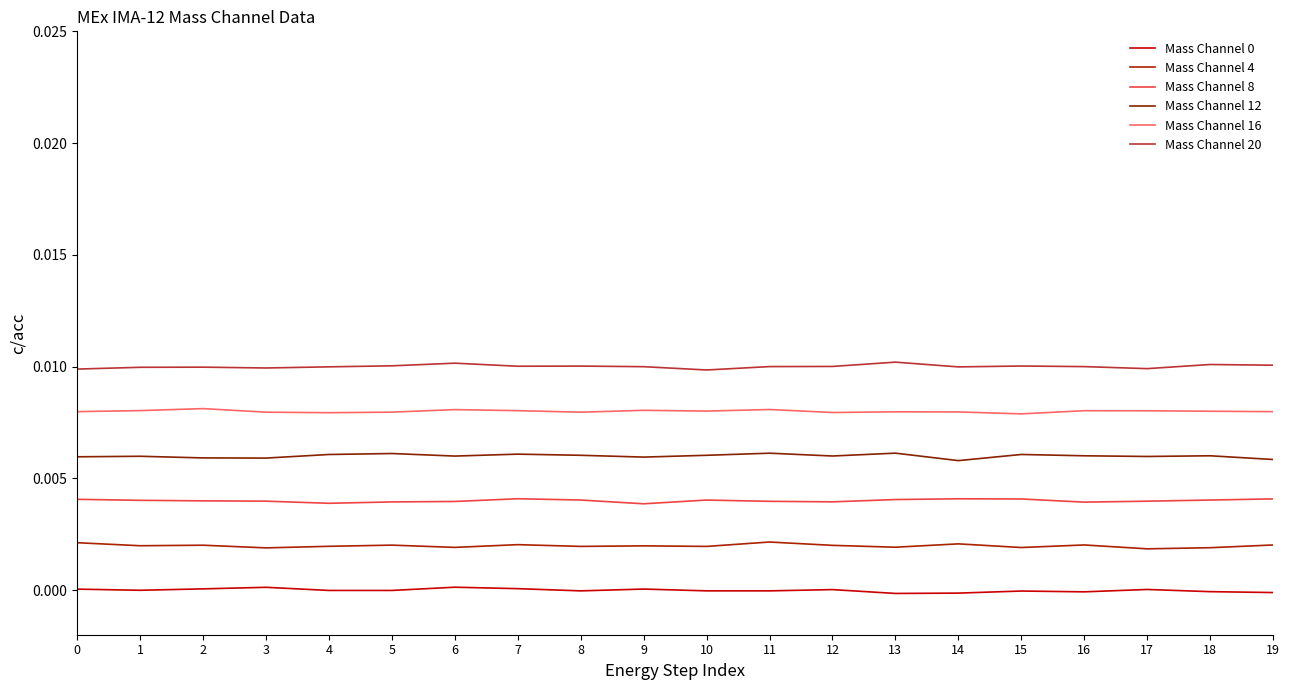

Reading left to right, extract all data points from this chart.

Mass Channel 0: 0.0	-0.0	0.0	0.0	-0.0	-0.0	0.0	0.0	-0.0	0.0	-0.0	-0.0	0.0	-0.0	-0.0	-0.0	-0.0	0.0	-0.0	-0.0
Mass Channel 4: 0.0	0.0	0.0	0.0	0.0	0.0	0.0	0.0	0.0	0.0	0.0	0.0	0.0	0.0	0.0	0.0	0.0	0.0	0.0	0.0
Mass Channel 8: 0.0	0.0	0.0	0.0	0.0	0.0	0.0	0.0	0.0	0.0	0.0	0.0	0.0	0.0	0.0	0.0	0.0	0.0	0.0	0.0
Mass Channel 12: 0.0	0.0	0.0	0.0	0.0	0.0	0.0	0.0	0.0	0.0	0.0	0.0	0.0	0.0	0.0	0.0	0.0	0.0	0.0	0.0
Mass Channel 16: 0.0	0.0	0.0	0.0	0.0	0.0	0.0	0.0	0.0	0.0	0.0	0.0	0.0	0.0	0.0	0.0	0.0	0.0	0.0	0.0
Mass Channel 20: 0.0	0.0	0.0	0.0	0.0	0.0	0.0	0.0	0.0	0.0	0.0	0.0	0.0	0.0	0.0	0.0	0.0	0.0	0.0	0.0